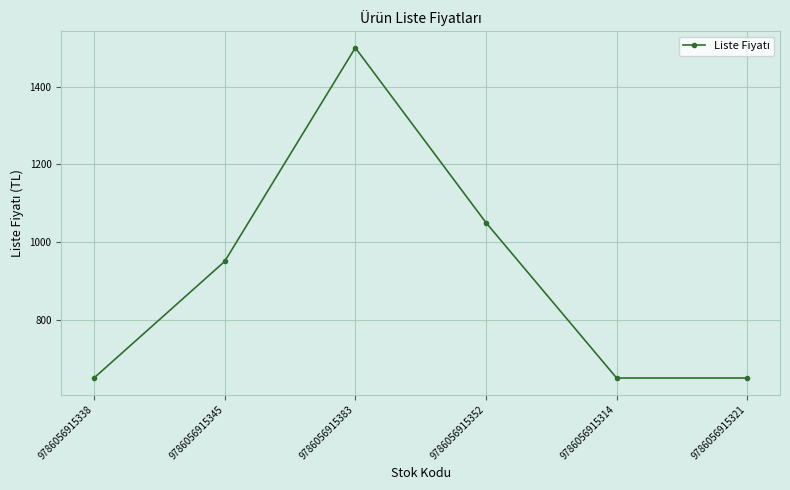

Between 9786056915345 and 9786056915352, which is larger?

9786056915352